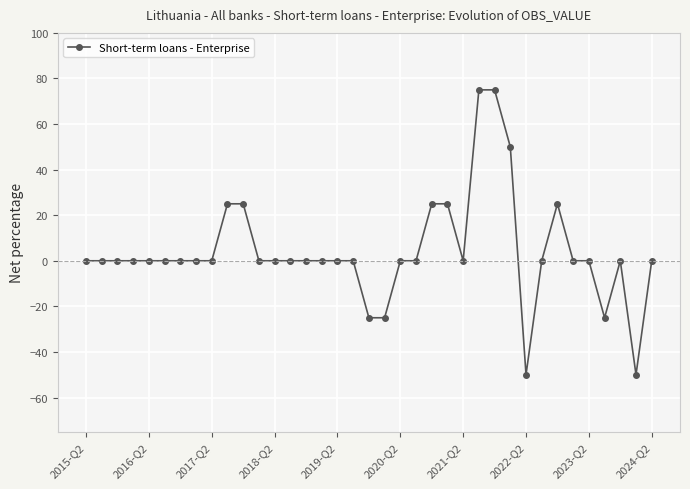

True or false: there are more than 1 points higher than both neighbors.

True